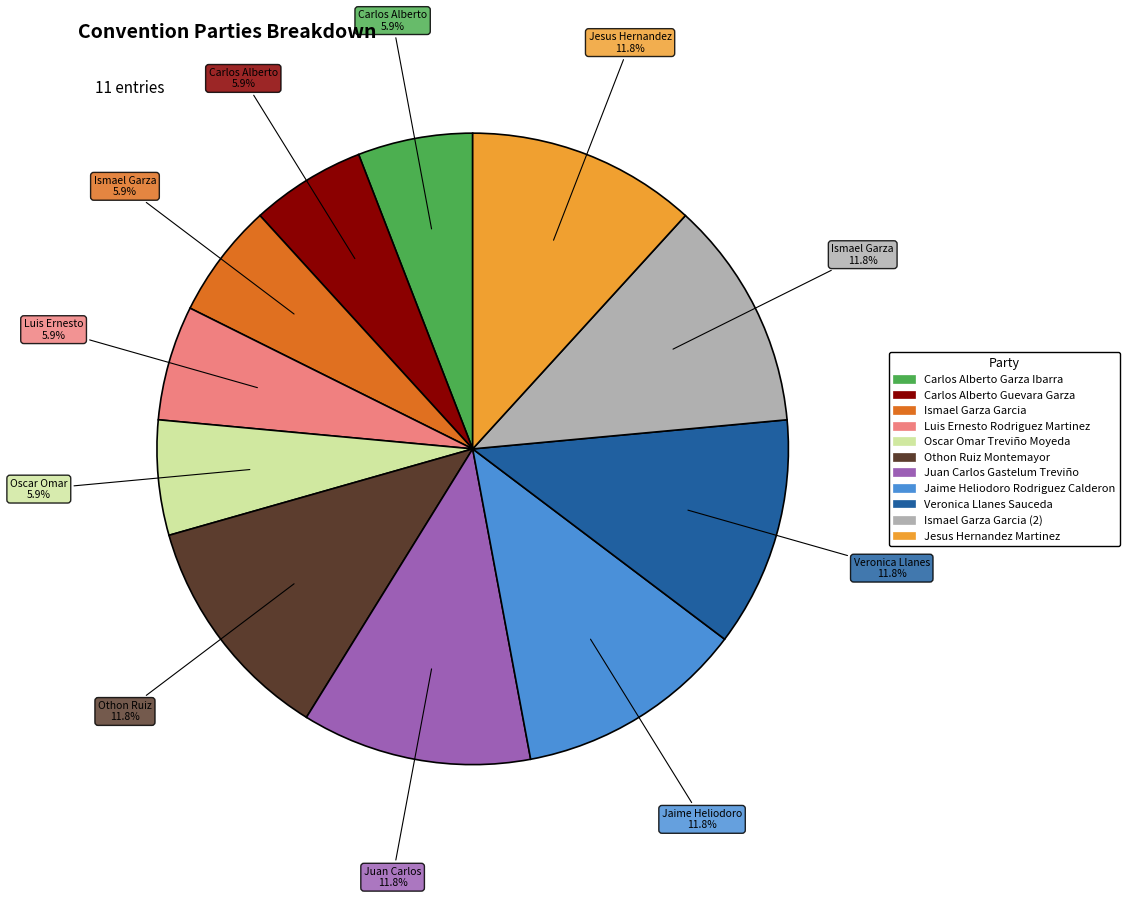

Is there any slice that represents more than half of the pie?

No